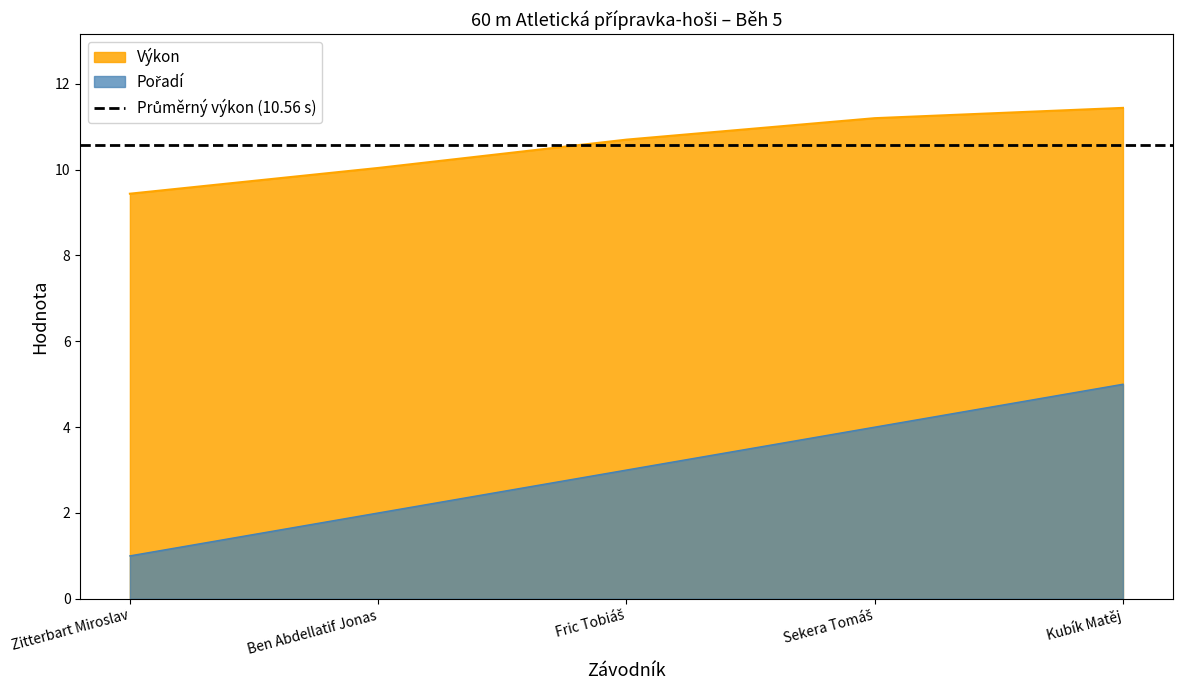

What is the maximum value for Pořadí?

5.0